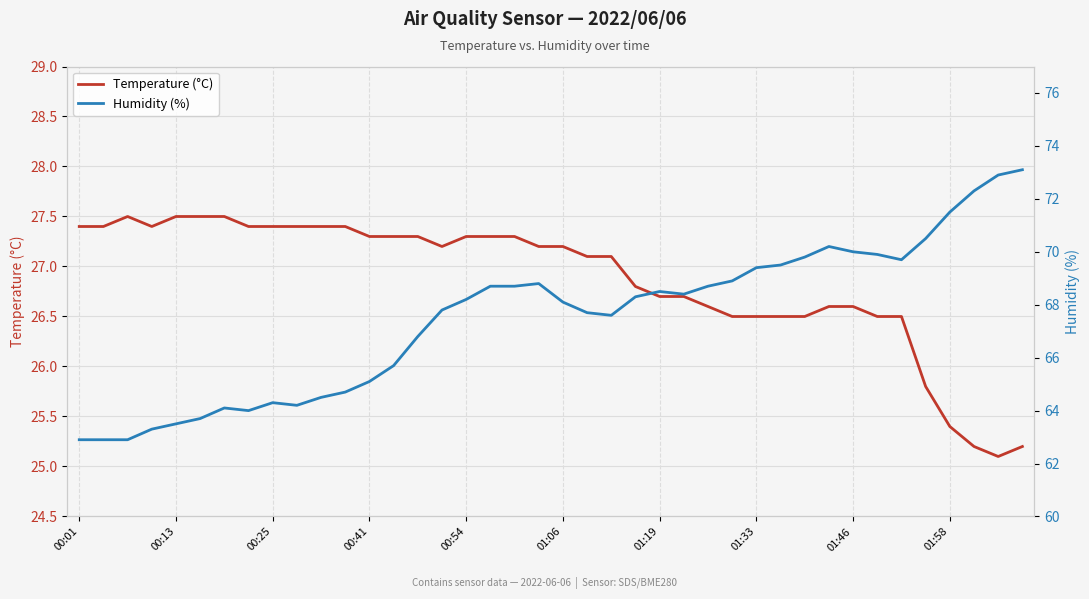

What is the difference between the highest and lowest values at 14?

39.5